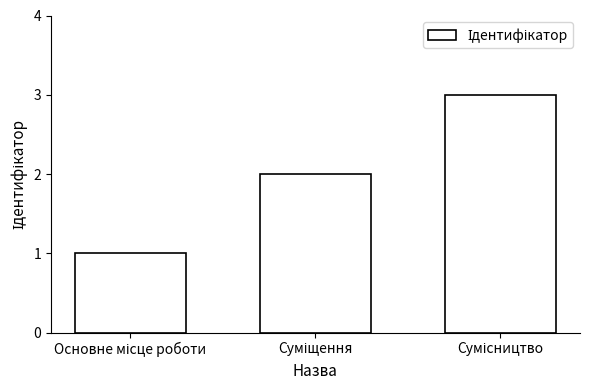

What is the sum of all values?

6